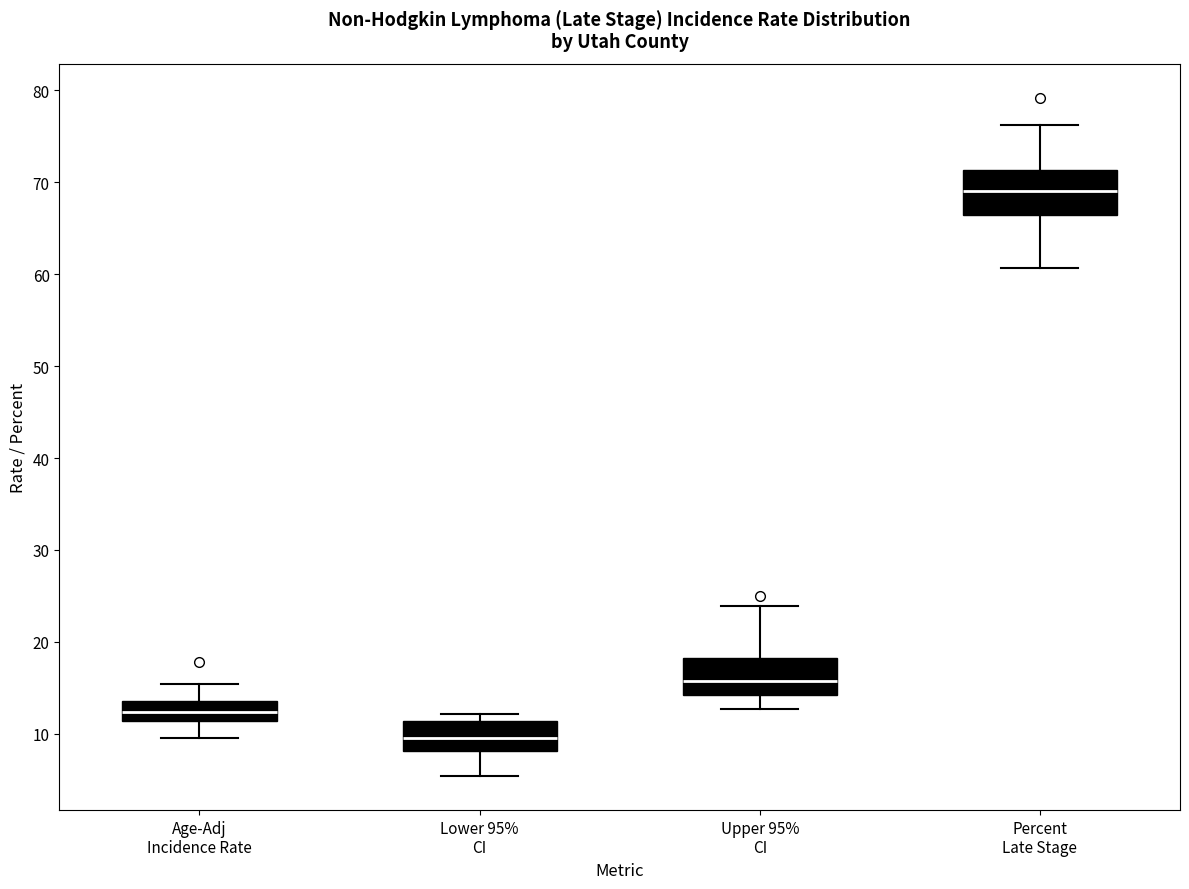

Which box has the lowest median line?

Lower 95% CI